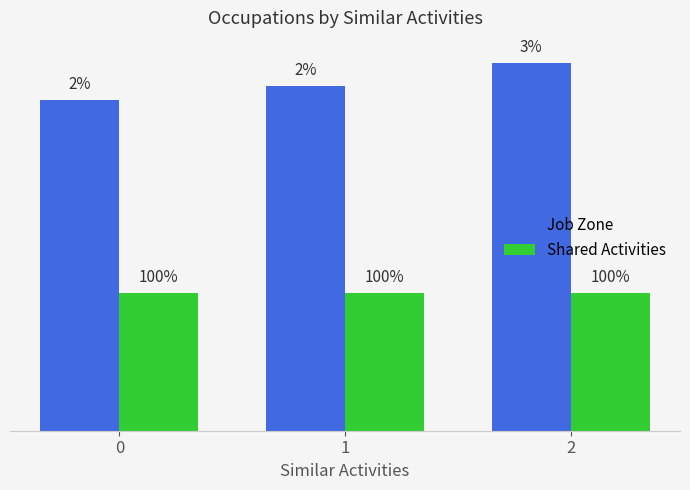

What is the average value of the Shared Activities series?

1.0